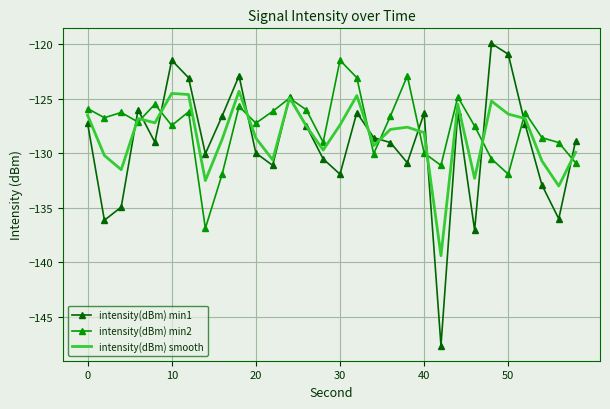

Which series has the widest spread of values?

intensity(dBm) min1